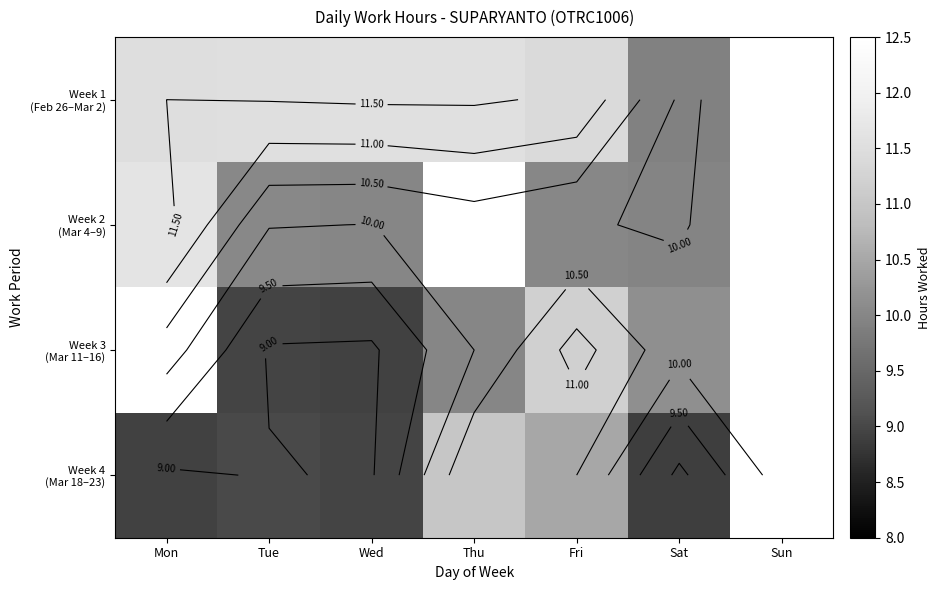

What is the difference between the Week 1 (Feb 26–Mar 2) values at Mon and Fri?

0.1